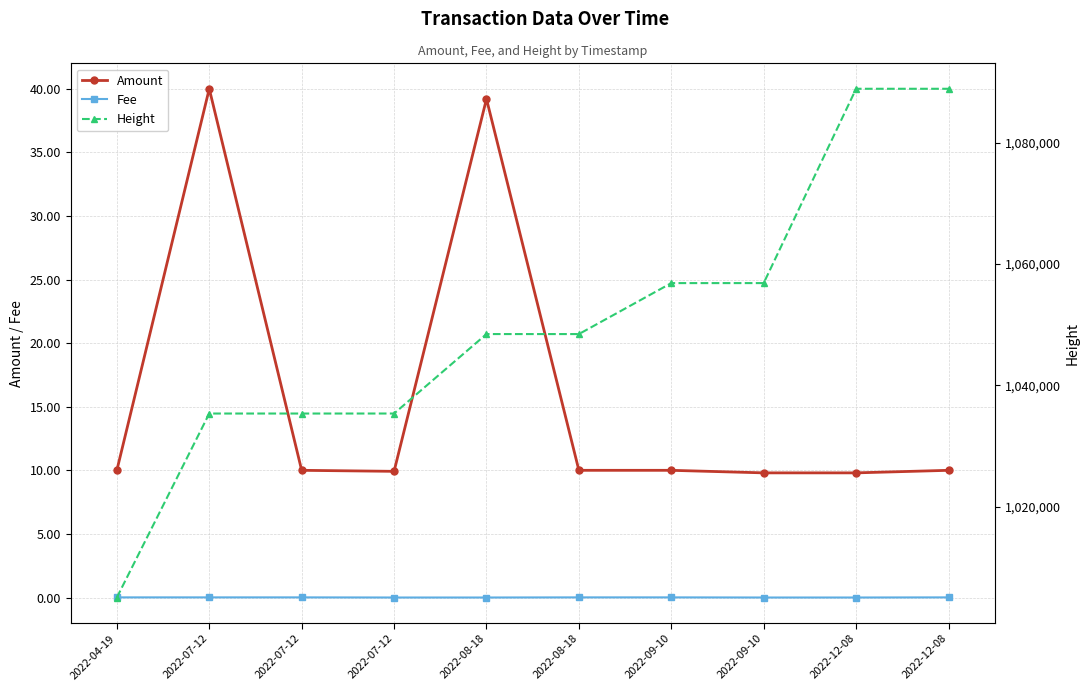

Reading left to right, what are all the values shown in this chart?

Amount: 2022-04-19=10.0	2022-07-12=40.0	2022-07-12=10.0	2022-07-12=9.9	2022-08-18=39.2	2022-08-18=10.0	2022-09-10=10.0	2022-09-10=9.8	2022-12-08=9.8	2022-12-08=10.0
Fee: 2022-04-19=0.0	2022-07-12=0.0	2022-07-12=0.0	2022-07-12=0.0	2022-08-18=0.0	2022-08-18=0.0	2022-09-10=0.0	2022-09-10=0.0	2022-12-08=0.0	2022-12-08=0.0
Height: 2022-04-19=1005007.0	2022-07-12=1035340.0	2022-07-12=1035340.0	2022-07-12=1035341.0	2022-08-18=1048442.0	2022-08-18=1048441.0	2022-09-10=1056844.0	2022-09-10=1056845.0	2022-12-08=1088884.0	2022-12-08=1088883.0